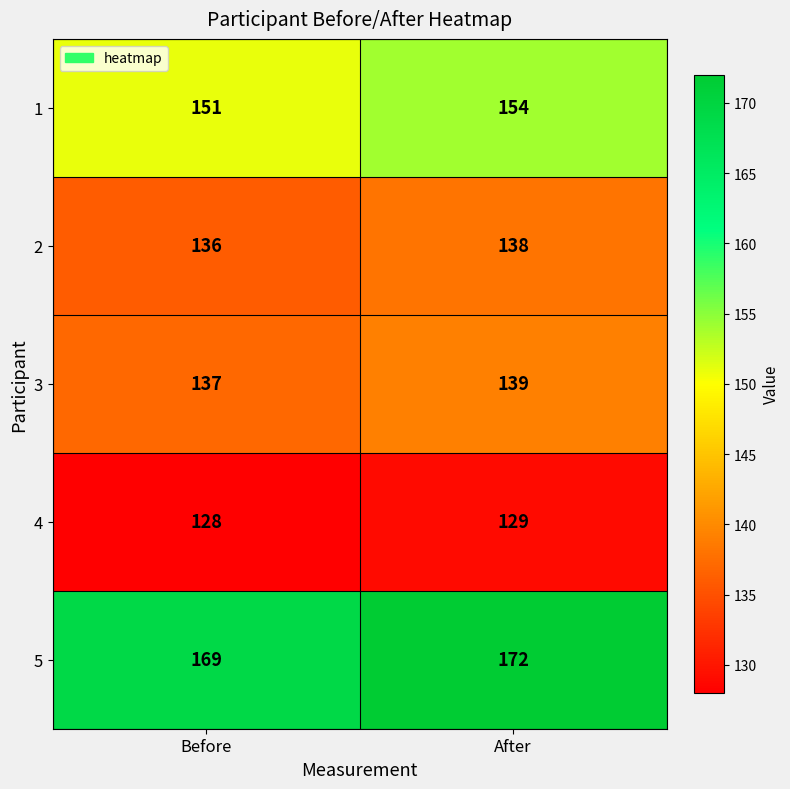

At which category does the chart reach its peak across all series?

After